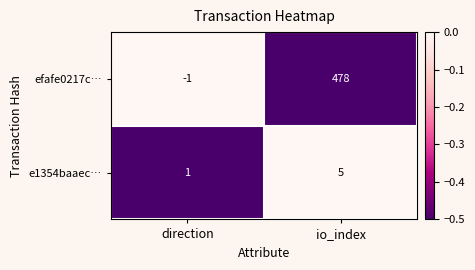

Which series has the widest spread of values?

efafe0217c…